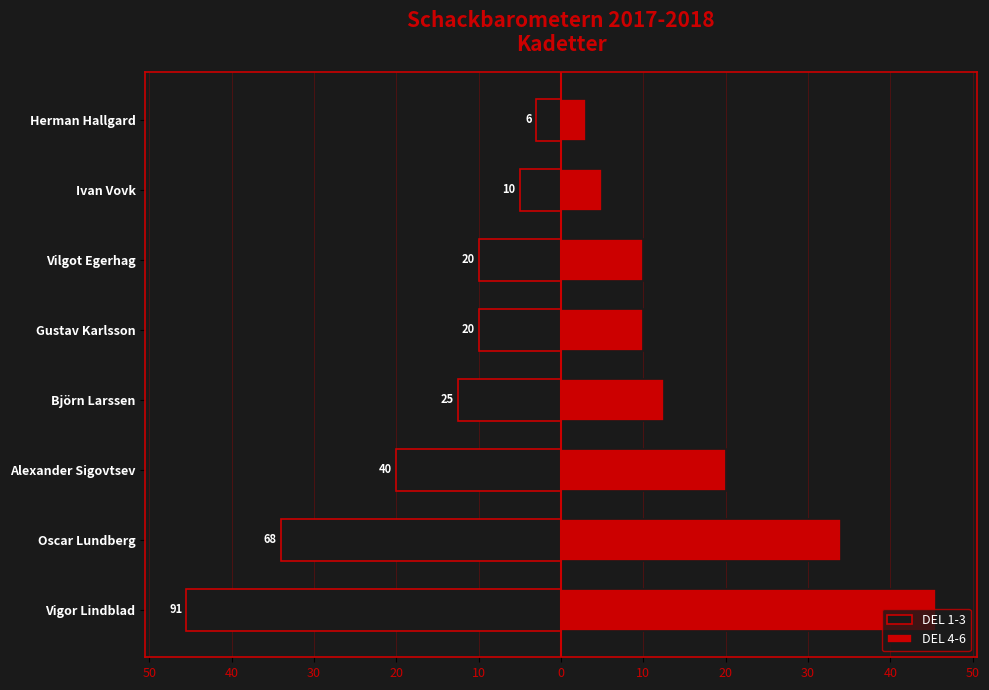

How many data points in DEL 1-3 are less than -10?

4